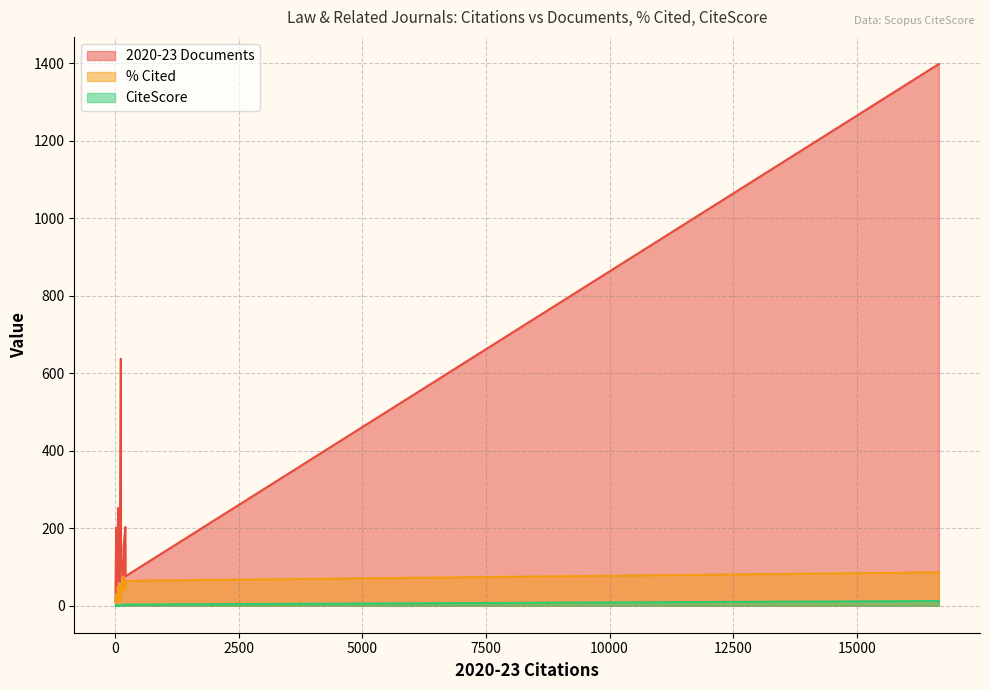

How many interior local peaks does the 2020-23 Documents series have?

5